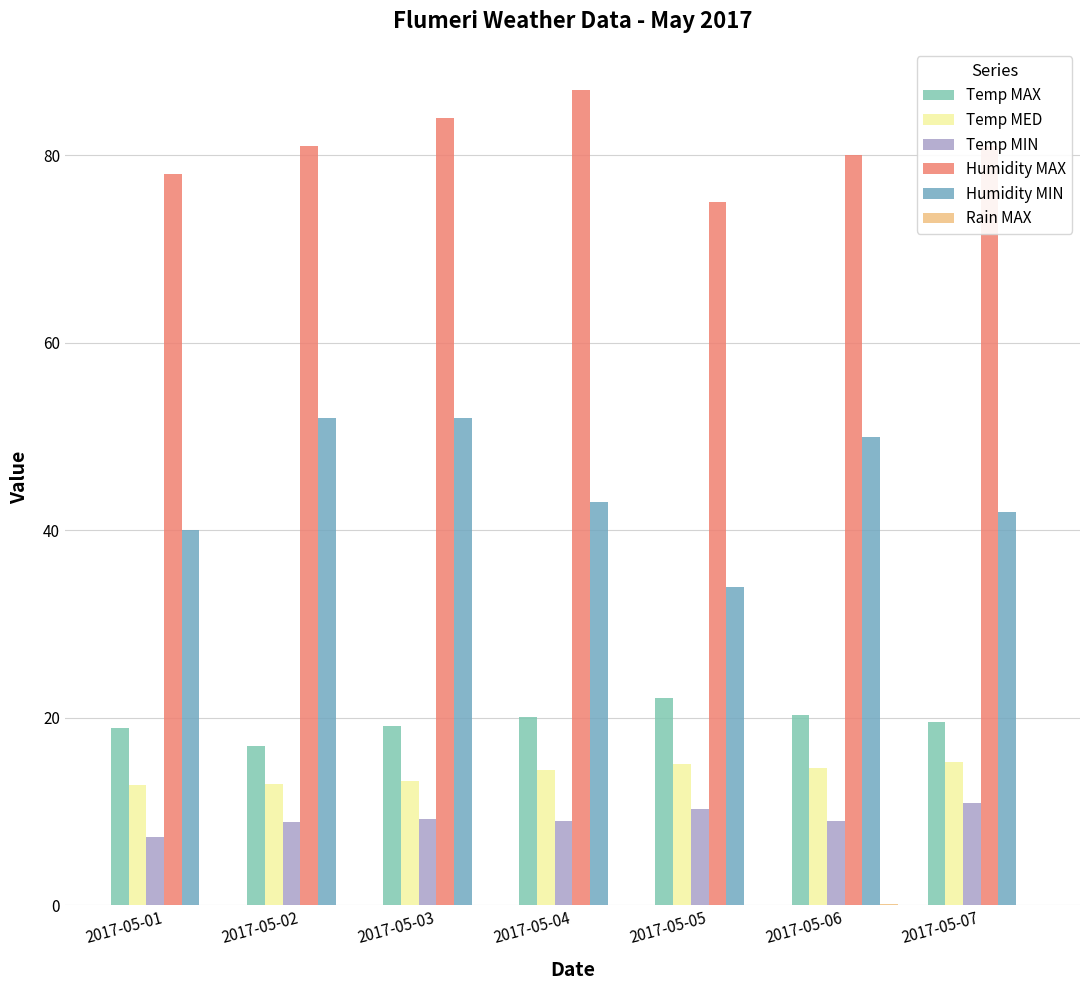

Count the number of data series in this chart.

6